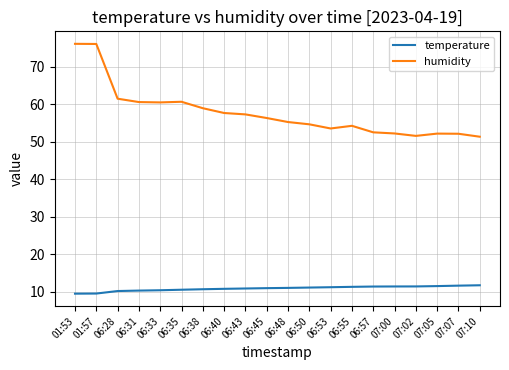

List the series in order of their peak value, highest first.

humidity, temperature